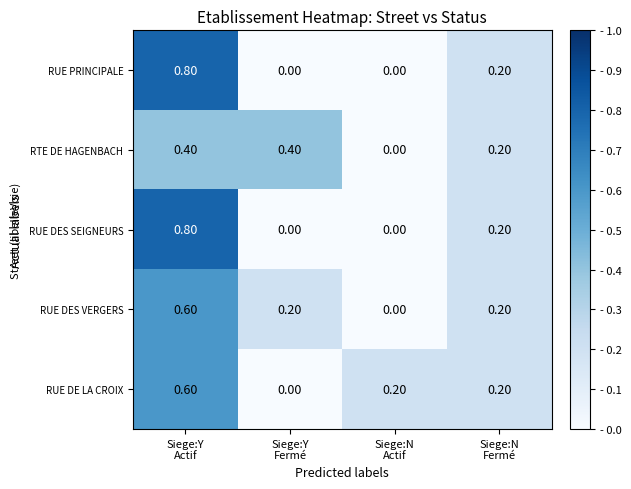

At how many categories does at least one series exceed 0?

4